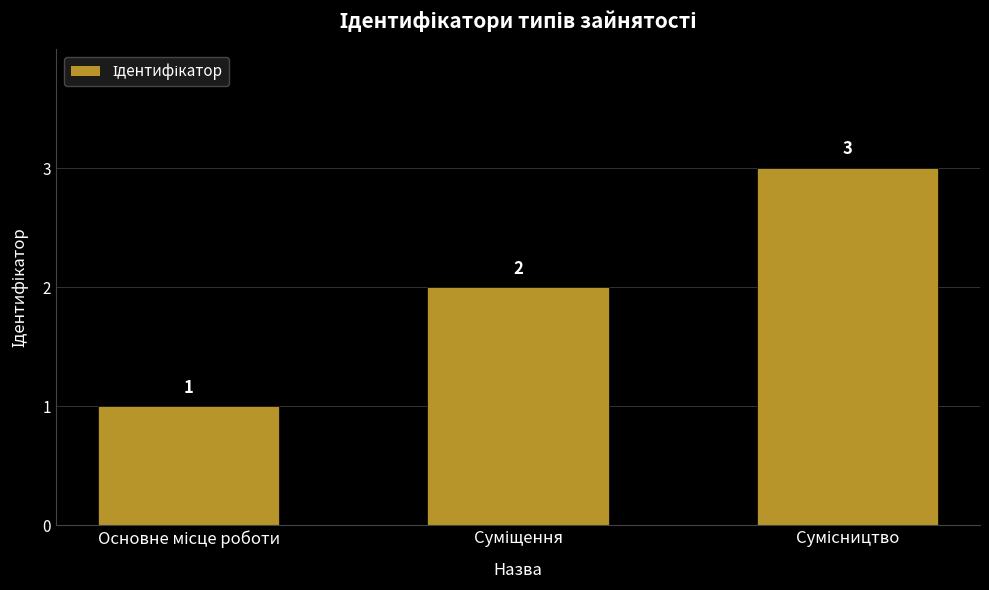

What is the difference between the second highest and minimum values?

1